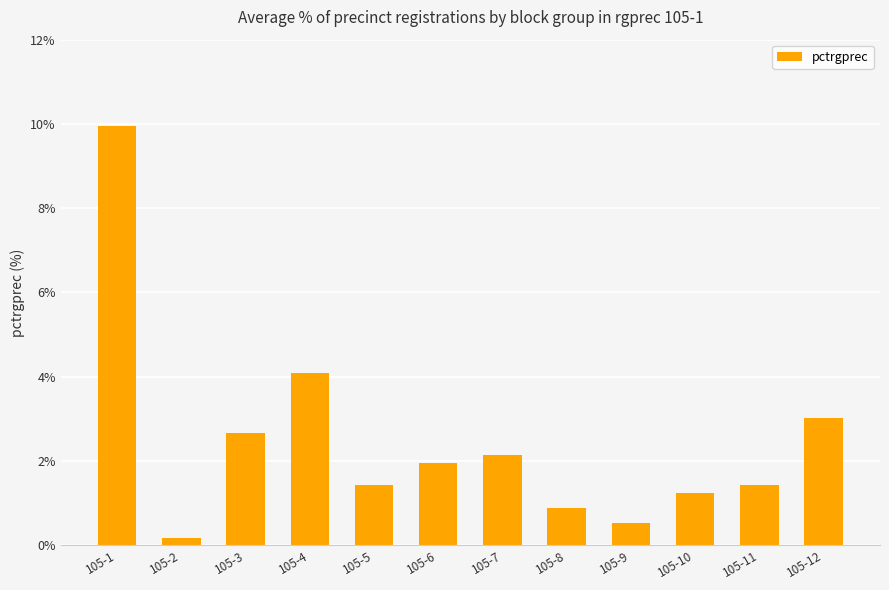

How many data points are less than 1?

3